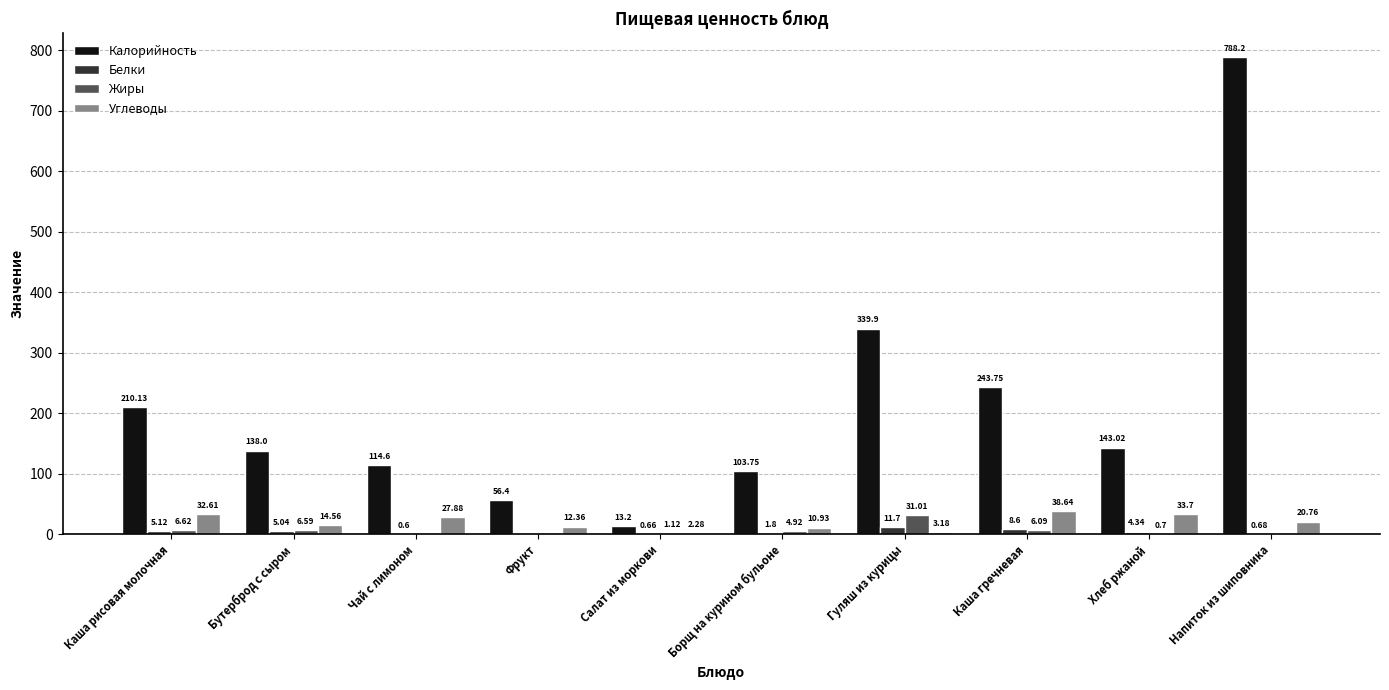

Count the number of data series in this chart.

4